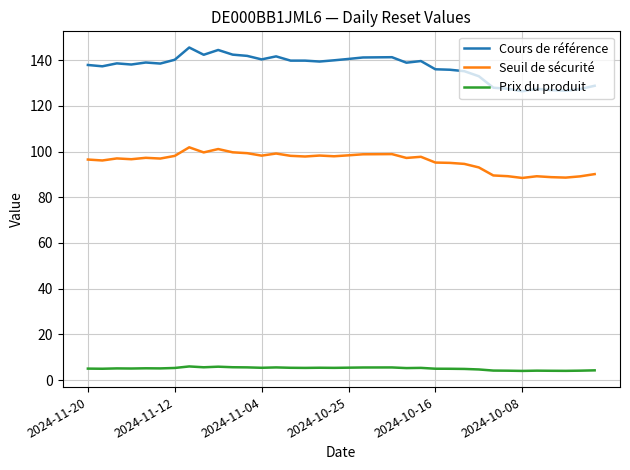

List the series in order of their overall mean, lowest first.

Prix du produit, Seuil de sécurité, Cours de référence